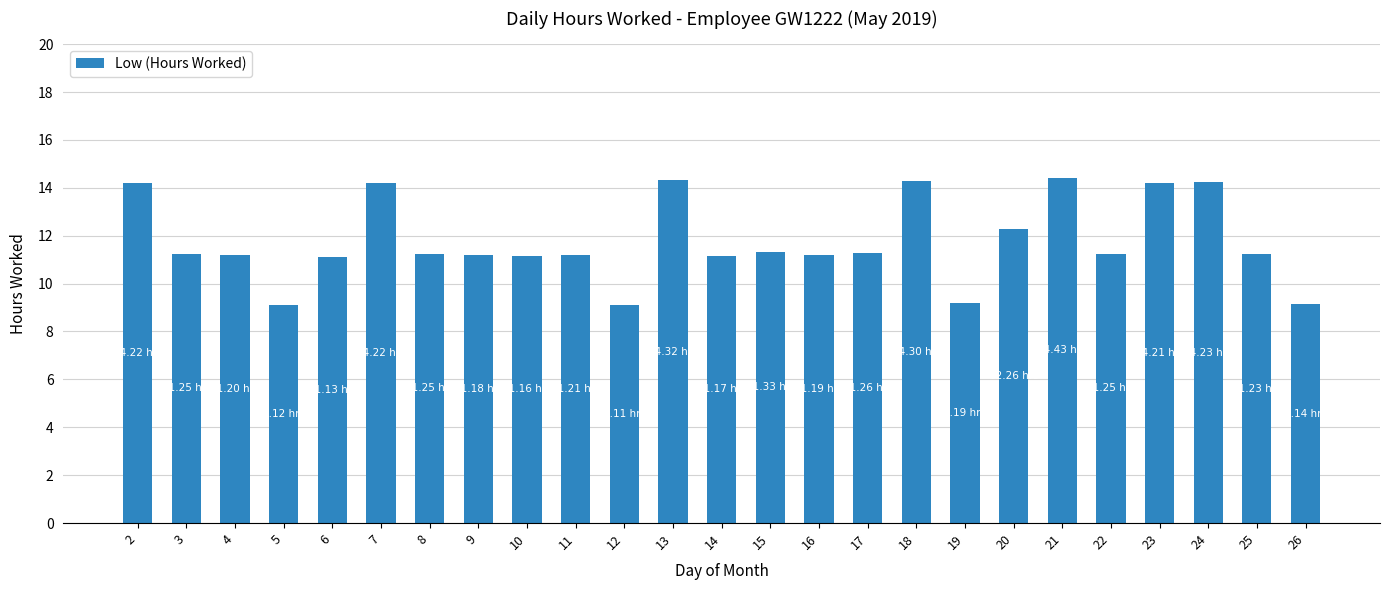

What is the sum of the values at 11 and 22?

22.5